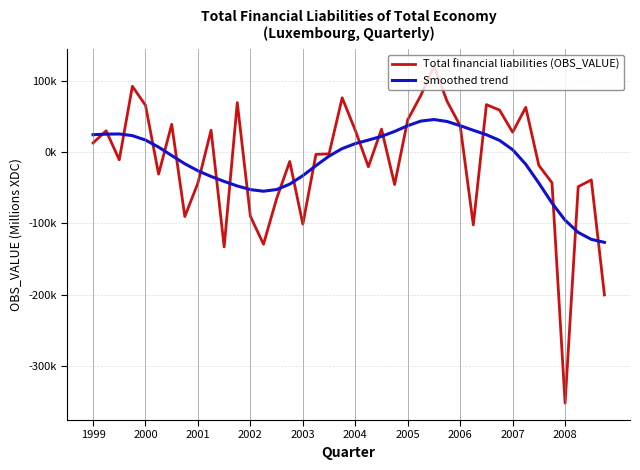

Is this an area chart (filled region under the line)?

No